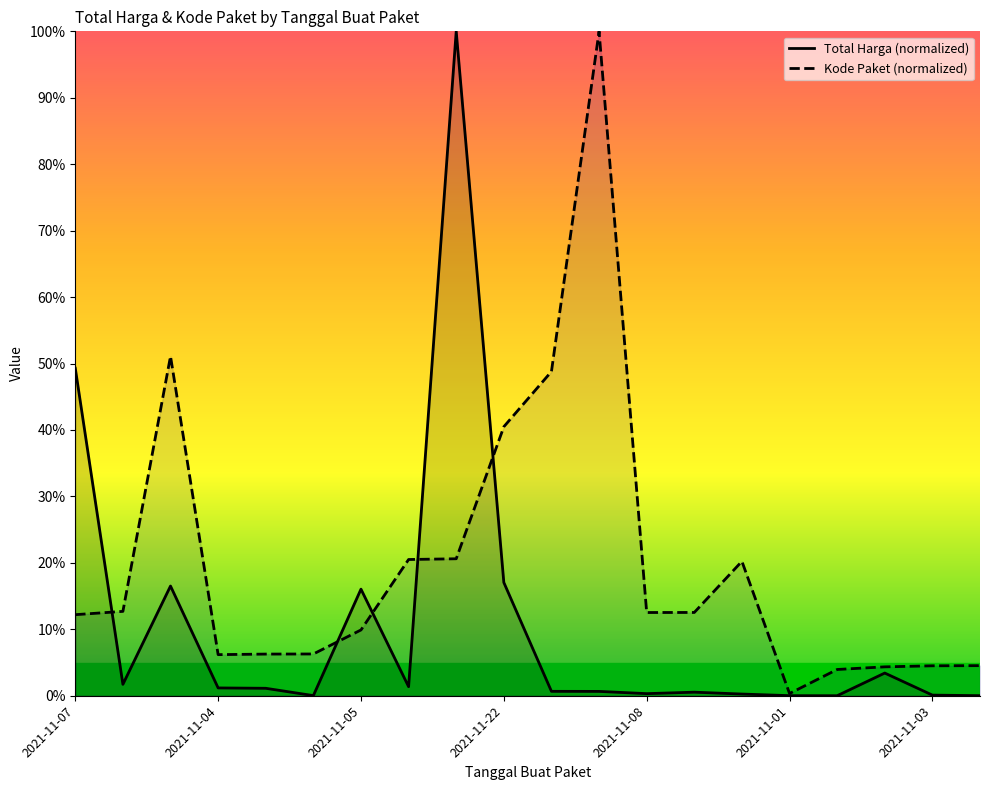

What is the difference between the maximum and minimum values in the Total Harga (normalized) series?

1.0